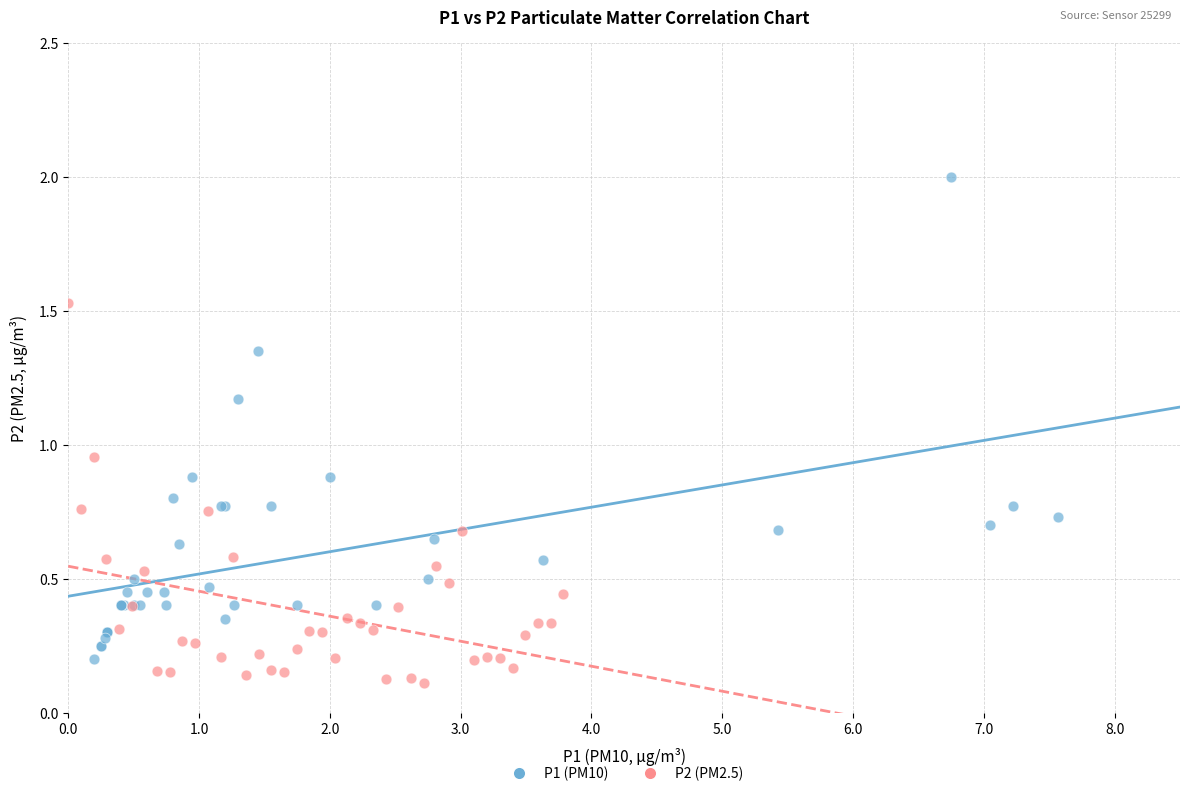

Which series reaches the maximum Y coordinate?

P1 (PM10)